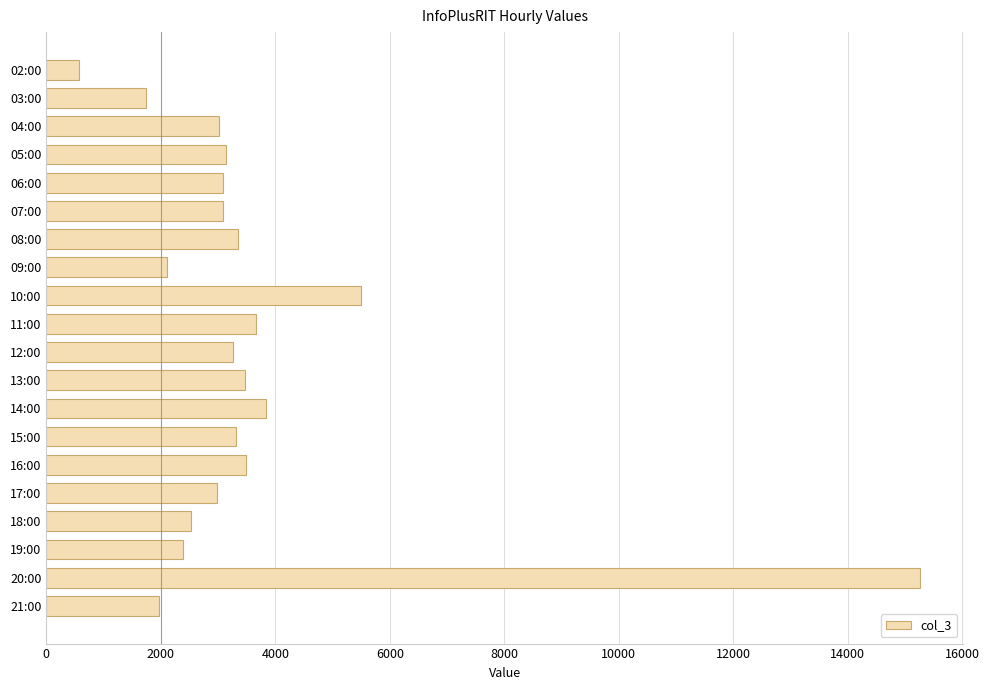

Is it true that the value at 17:00 is 2990?

True